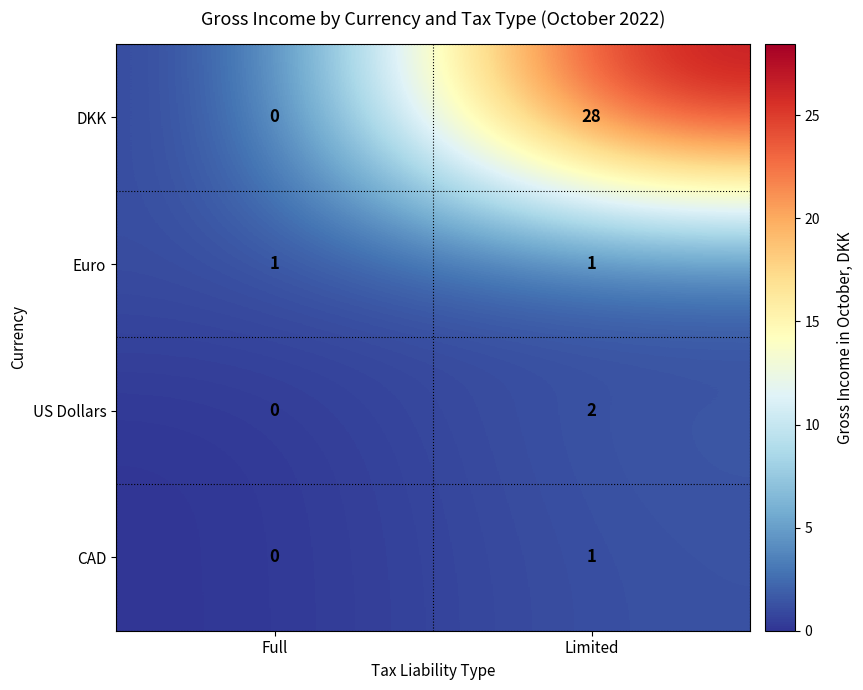

What is the total value across all series at Limited?

32